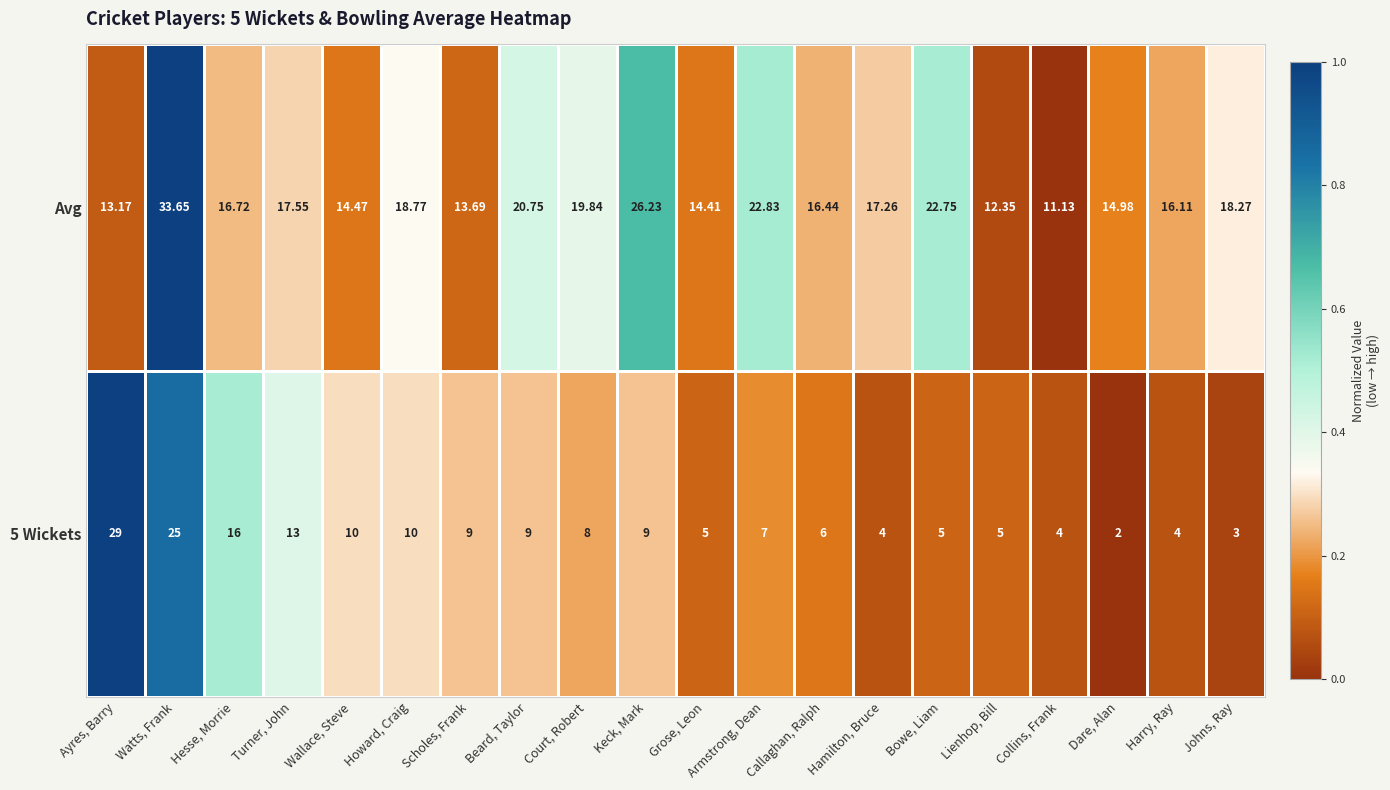

Which series has the largest total across all categories?

Avg